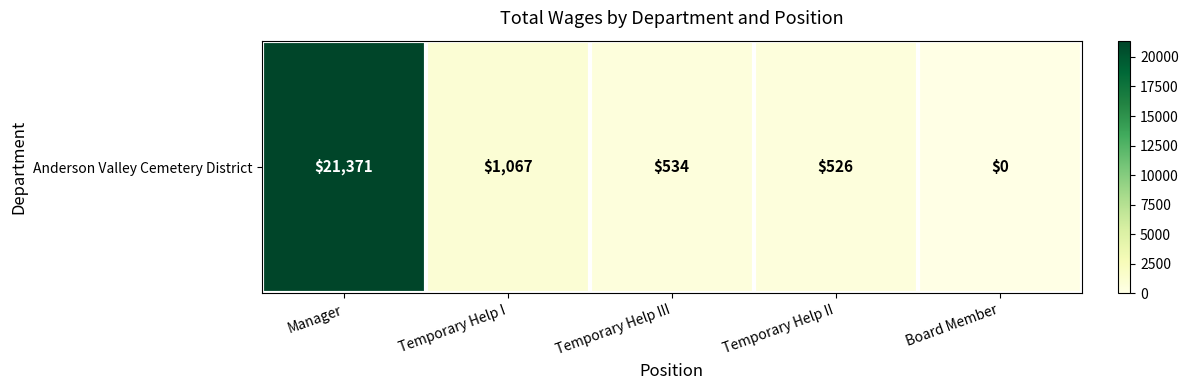

How many data points does each series have?

5